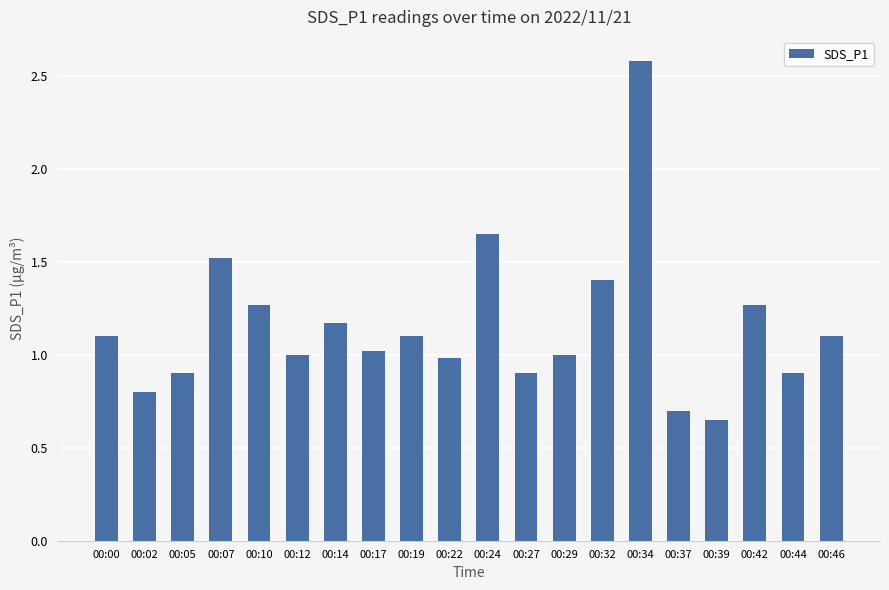

What is the change in value from 00:29 to 00:34?

+1.6